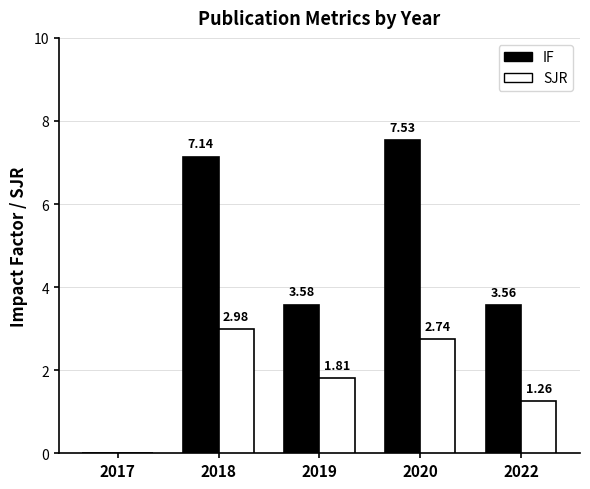

What are all the series names shown in the legend?

IF, SJR